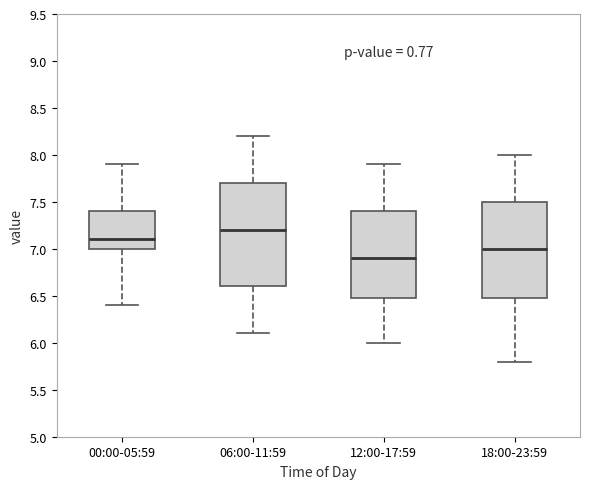

Comparing the boxes themselves (not the whiskers), which one is the tallest?

06:00-11:59